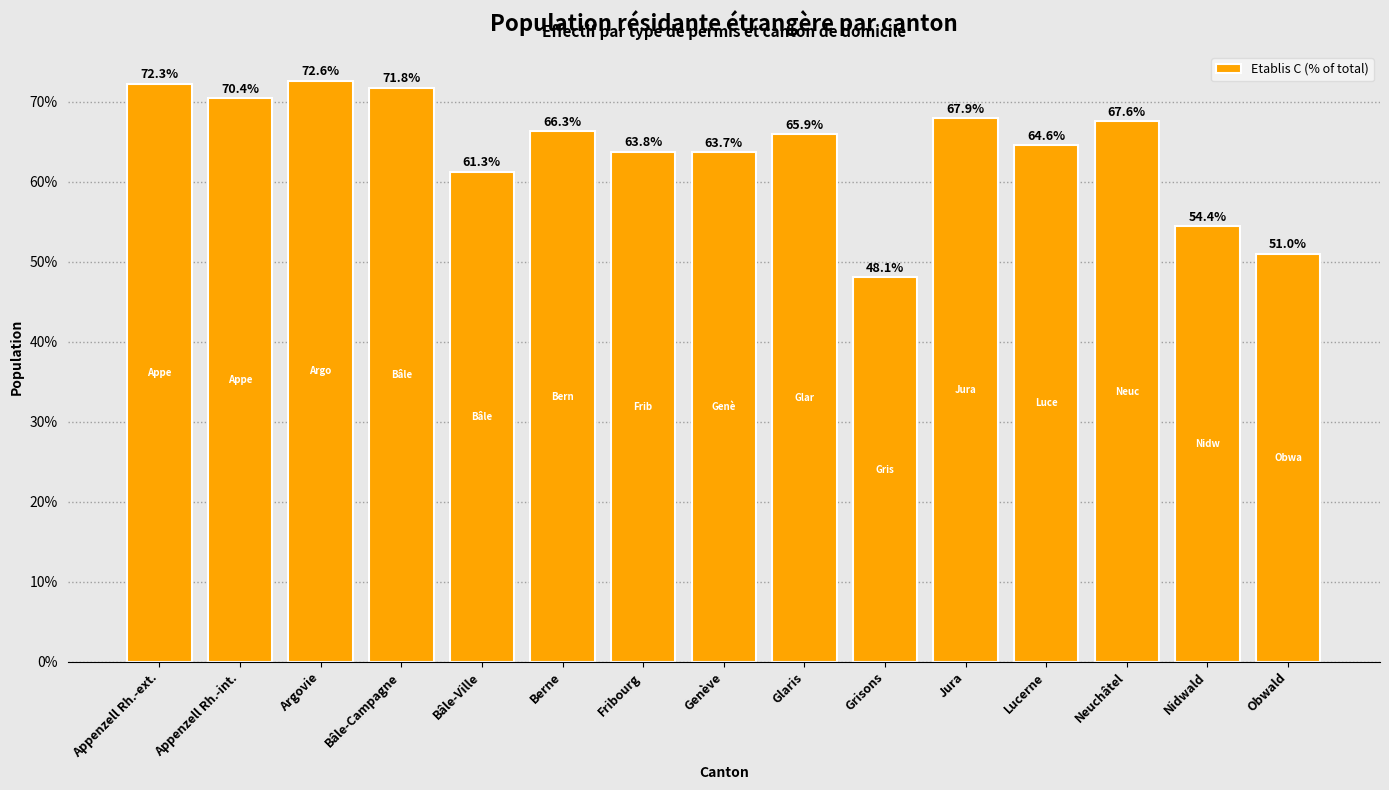

What is the ratio of the value at Appenzell Rh.-ext. to the value at Appenzell Rh.-int.?

1.0